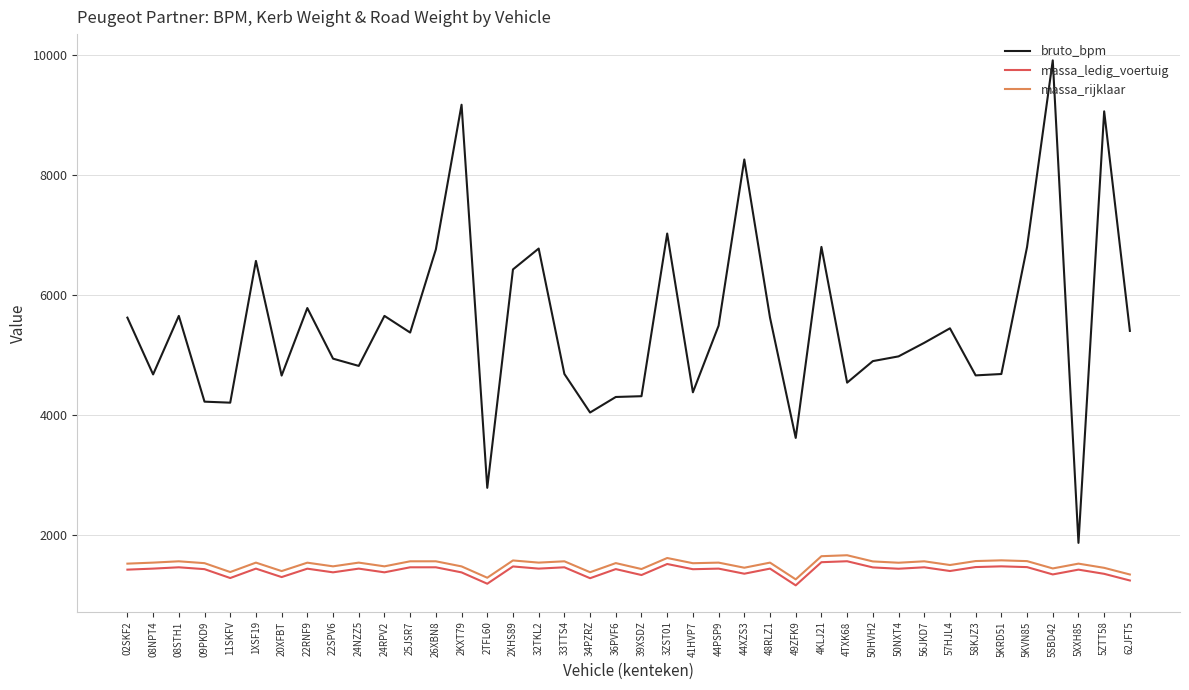

In bruto_bpm, how many points are lower than both neighbors (excluding endpoints)?

12